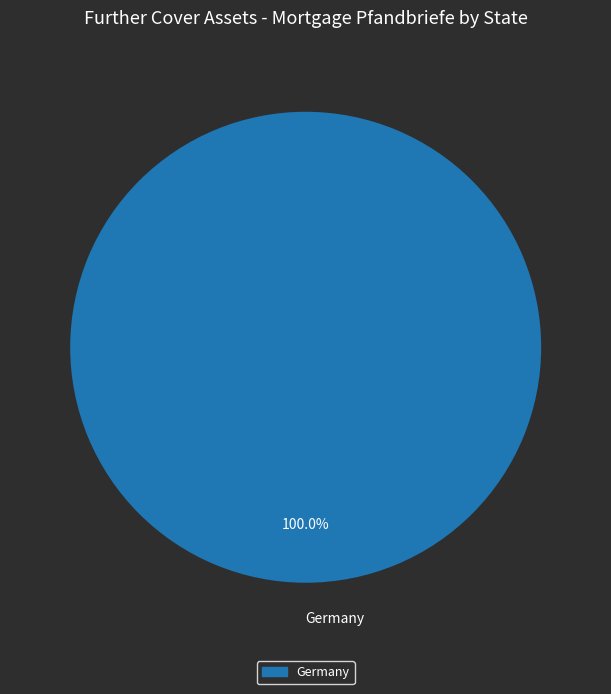

Rank the categories by value from lowest to highest.

Germany